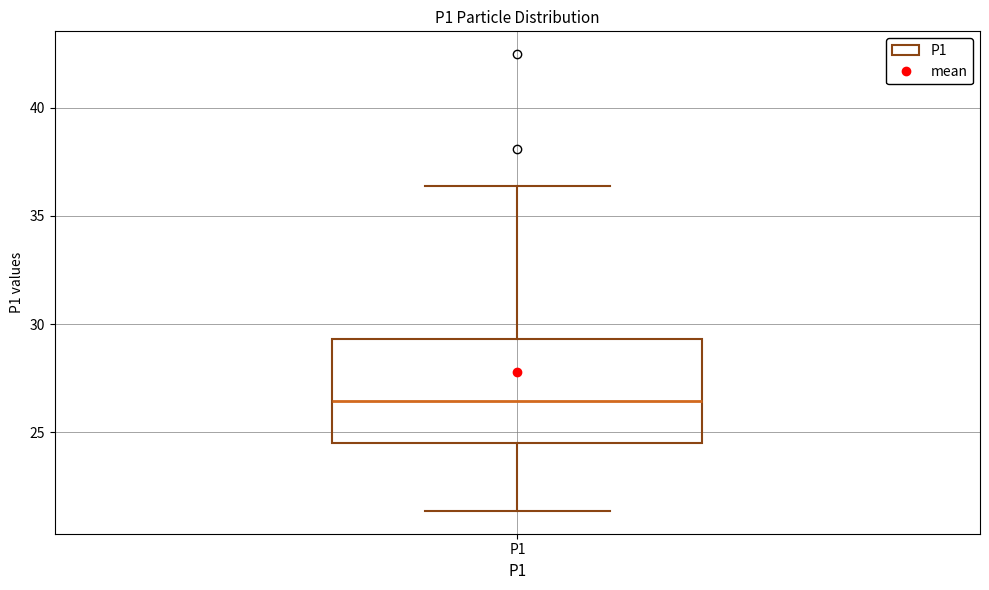

Where does the median line of the box for P1 sit on the y-axis? The values are not printed on the chart, so give them approximately, as read against the axis.

26.5